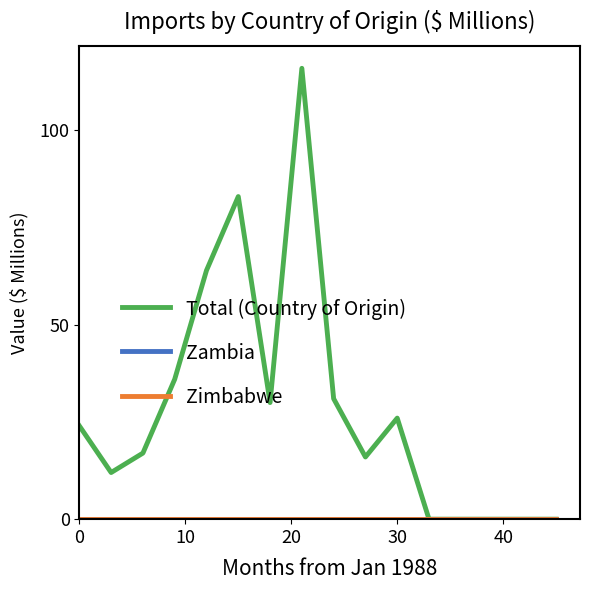

Reading left to right, extract all data points from this chart.

Total (Country of Origin): 24	12	17	36	64	83	30	116	31	16	26	0	0	0	0	0
Zambia: 0	0	0	0	0	0	0	0	0	0	0	0	0	0	0	0
Zimbabwe: 0	0	0	0	0	0	0	0	0	0	0	0	0	0	0	0